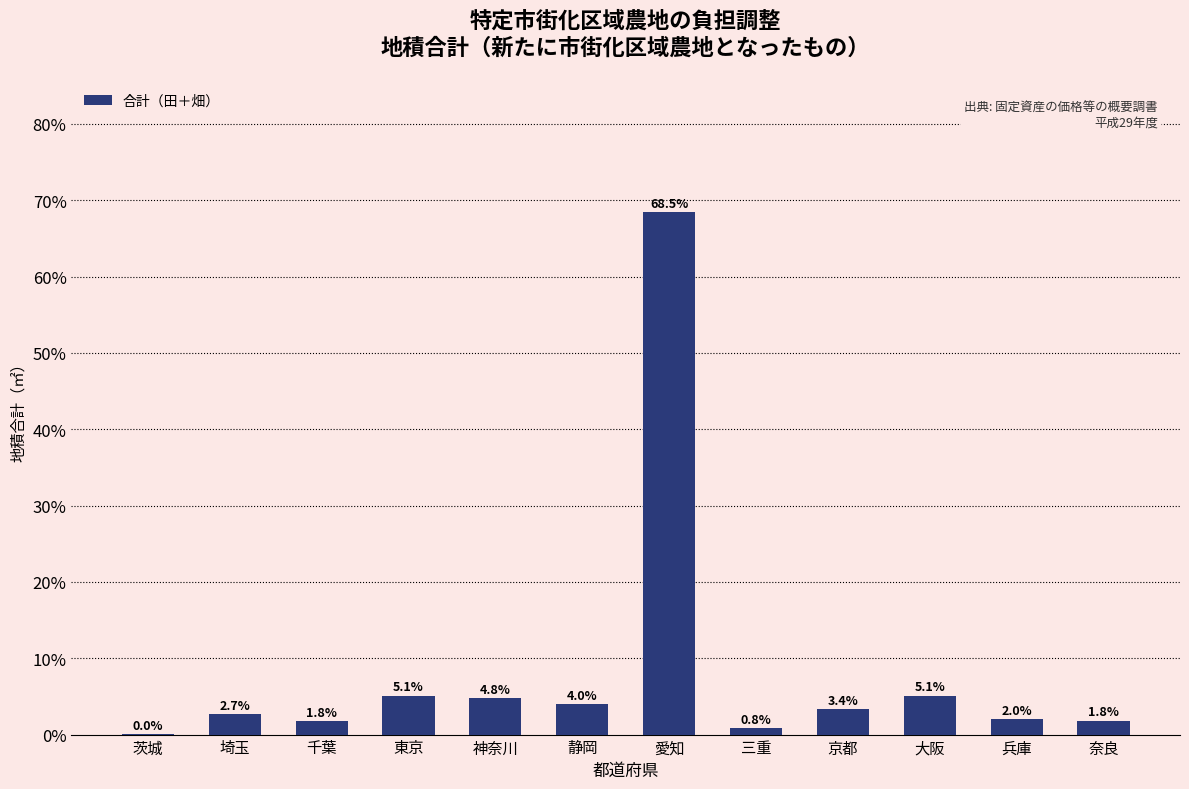

Which has a higher value, 大阪 or 三重?

大阪